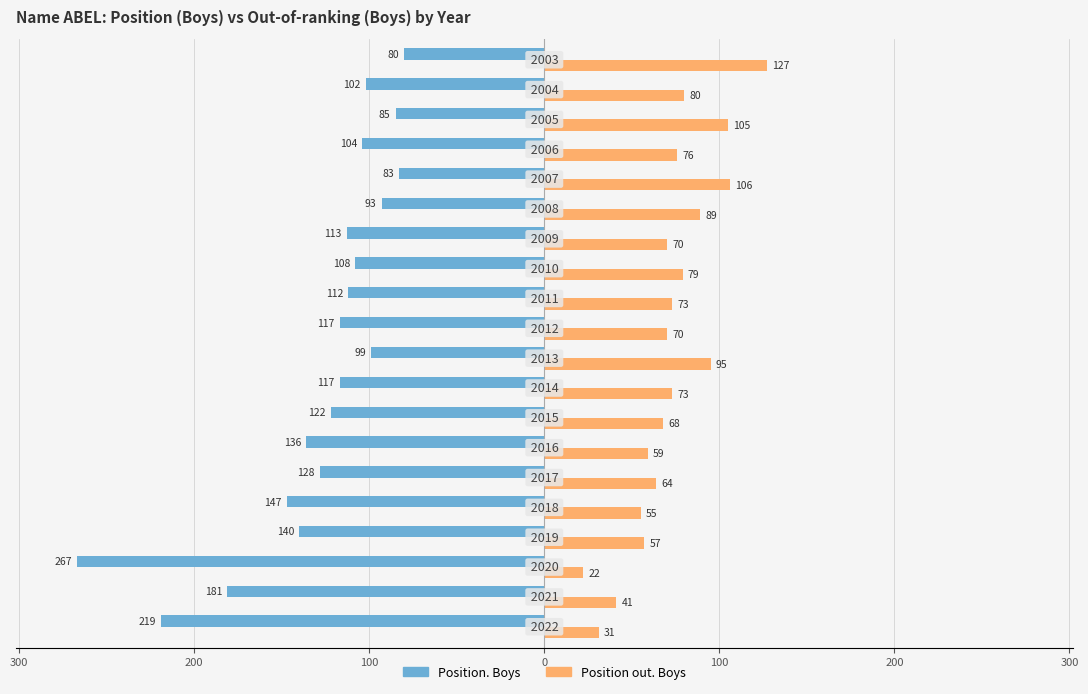

Reading right to left, extract all data points from this chart.

Position. Boys: -80	-102	-85	-104	-83	-93	-113	-108	-112	-117	-99	-117	-122	-136	-128	-147	-140	-267	-181	-219
Position out. Boys: 127	80	105	76	106	89	70	79	73	70	95	73	68	59	64	55	57	22	41	31